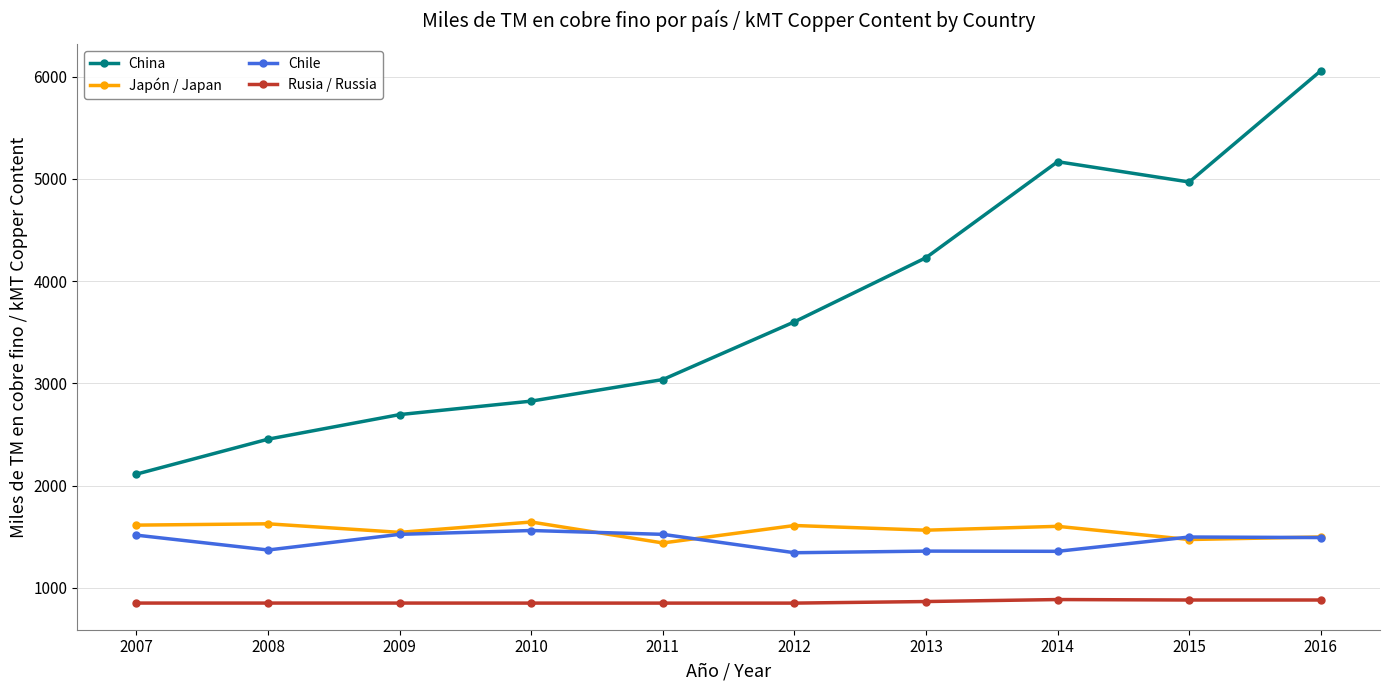

True or false: China and Rusia / Russia intersect in this chart.

False